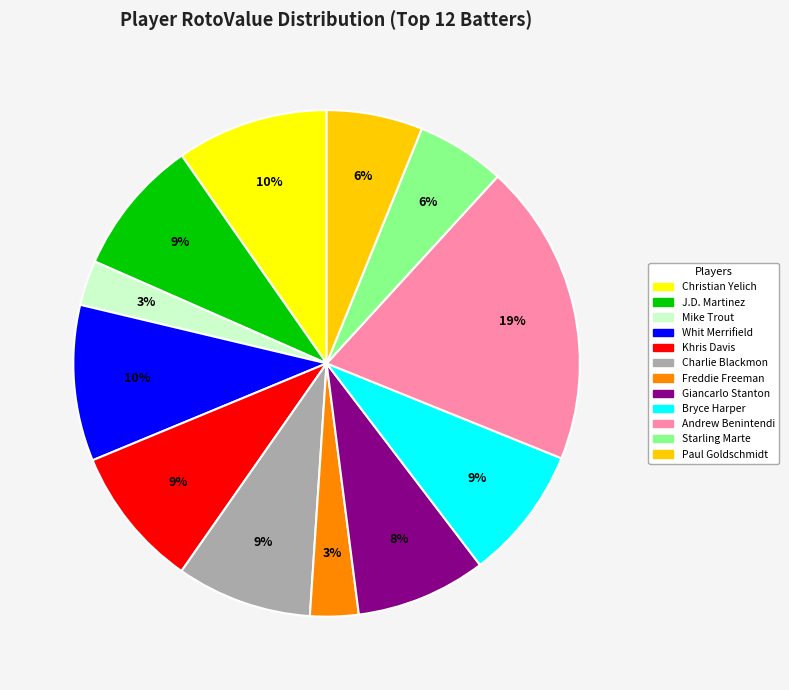

What percentage is the Giancarlo Stanton slice, to the nearest percent?

8%